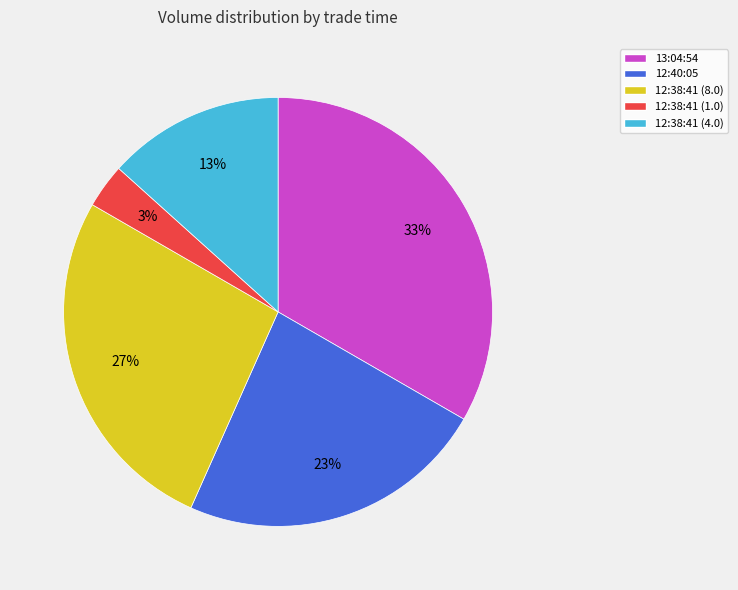

Which slice is the largest?

13:04:54